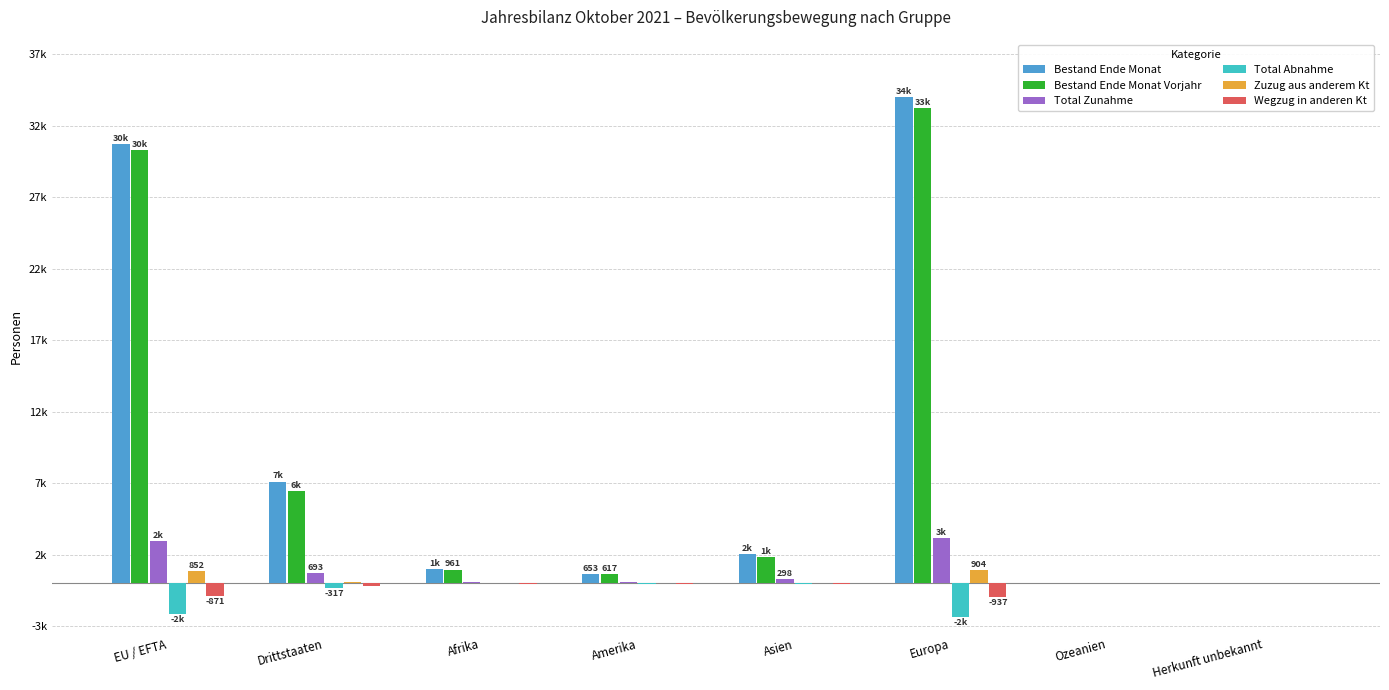

What are all the series names shown in the legend?

Bestand Ende Monat, Bestand Ende Monat Vorjahr, Total Zunahme, Total Abnahme, Zuzug aus anderem Kt, Wegzug in anderen Kt